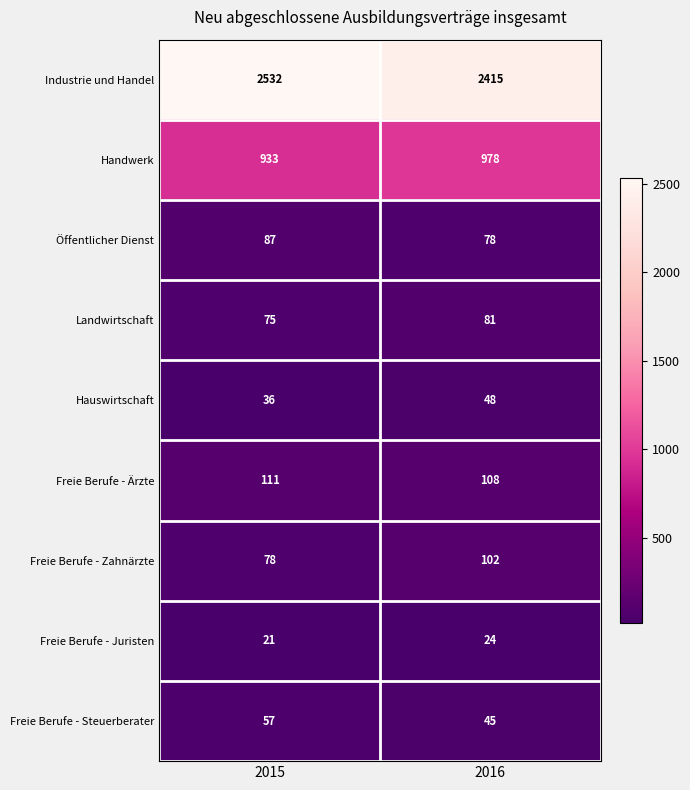

What is the maximum value shown in the chart?

2532